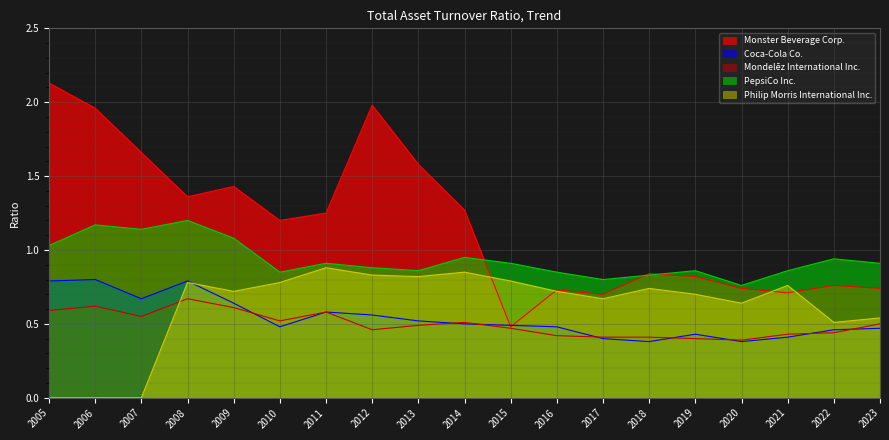

At which label is Monster Beverage Corp. closest to 1?

2018